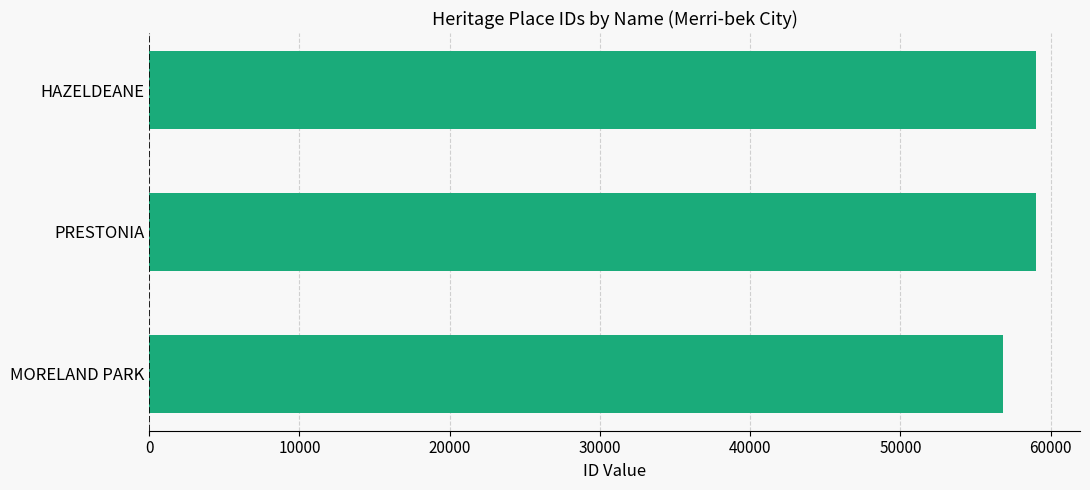

The value at MORELAND PARK is 56828. True or false?

True